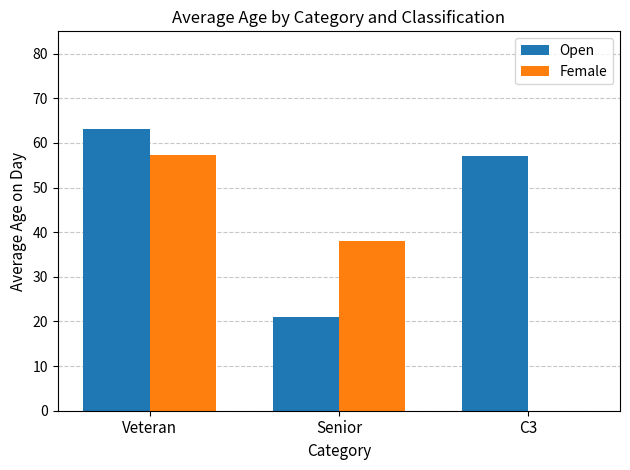

How many series are shown in this chart?

2